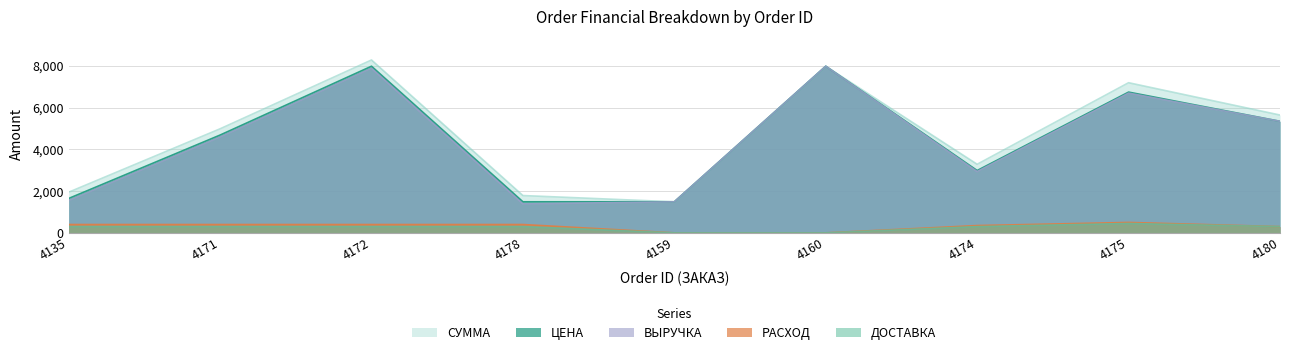

What is the label of the 2nd point from the right?

4175